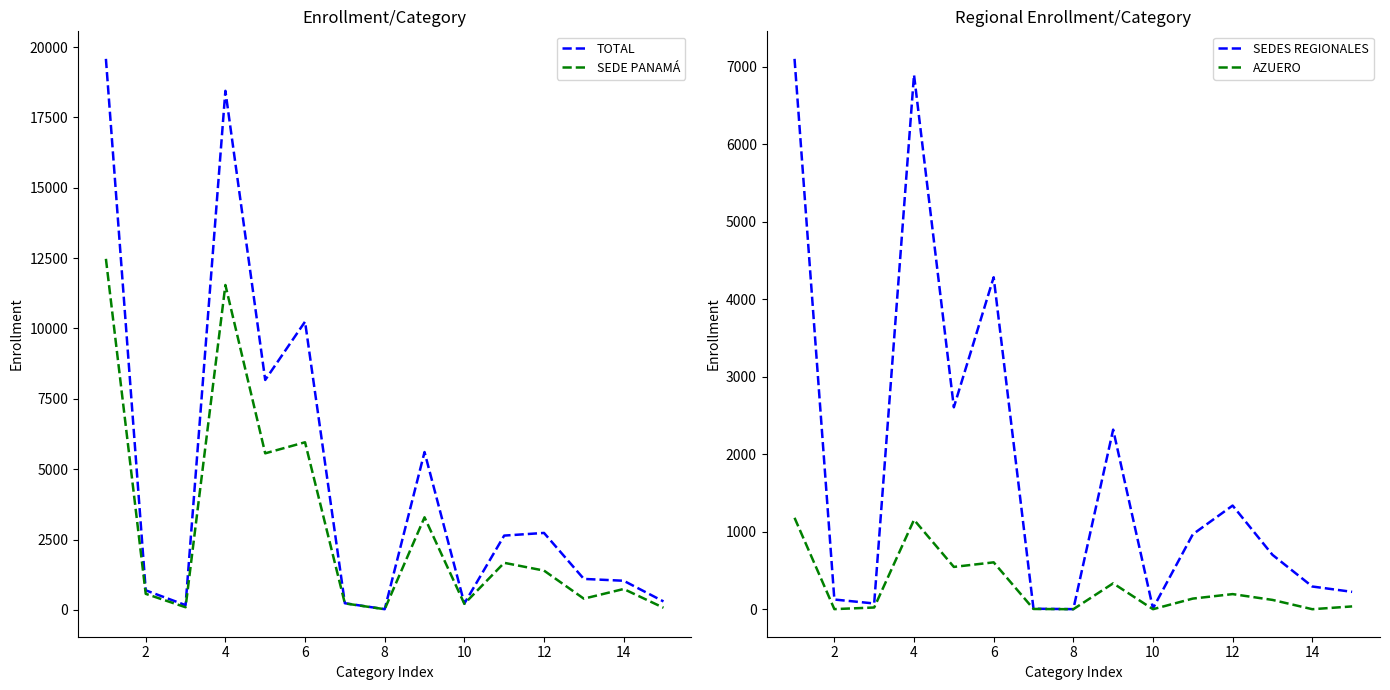

What is the difference between the maximum and minimum values in the AZUERO series?

1180